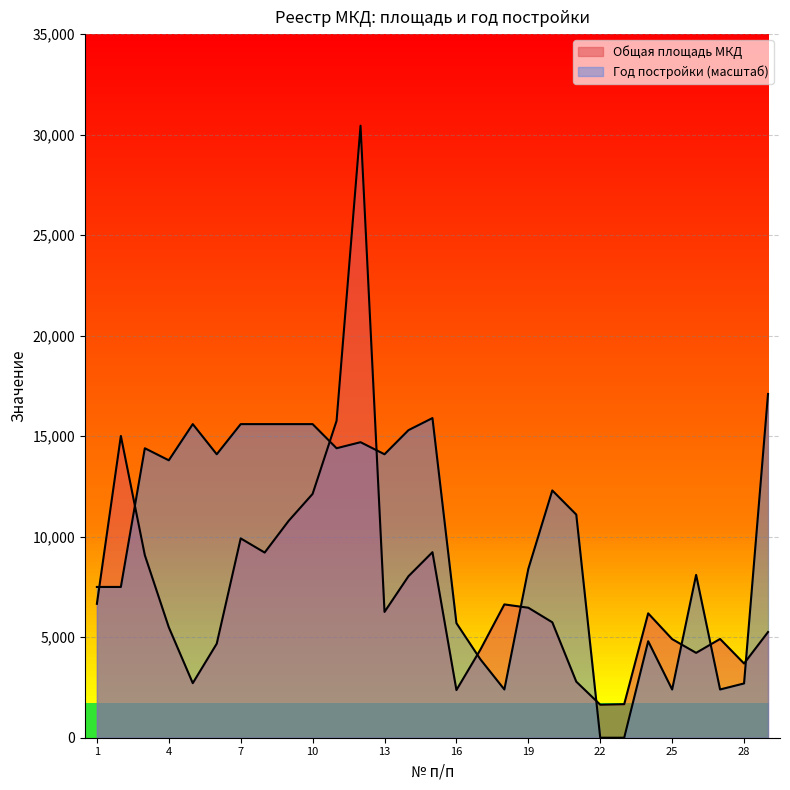

True or false: Год постройки has a value of 4273.1 at 25.

False